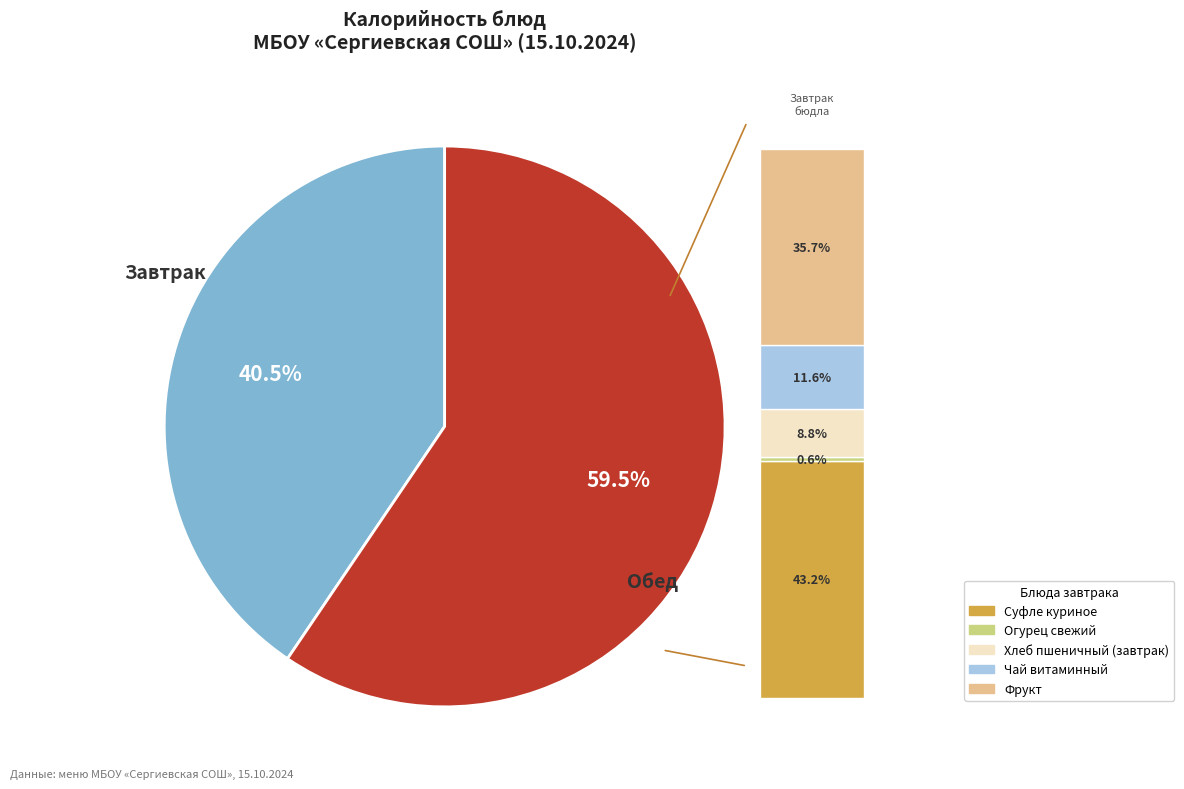

Does Суфле куриное account for over 50% of the chart?

No